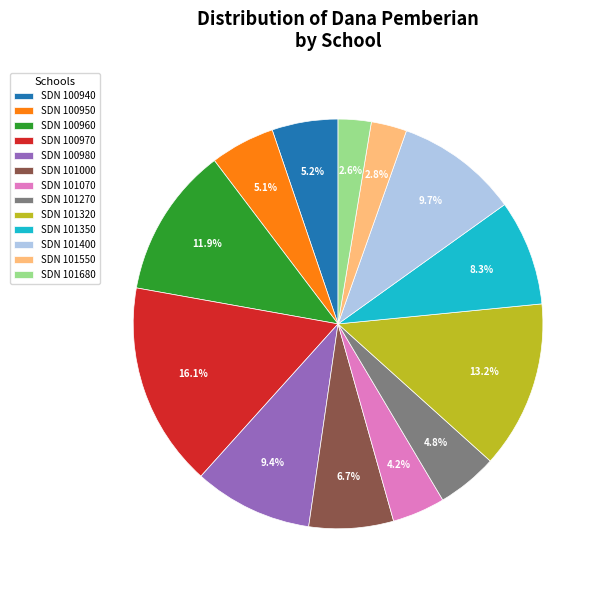

Approximately how many times larger is the value at SDN 101000 compared to SDN 100950?

1.3